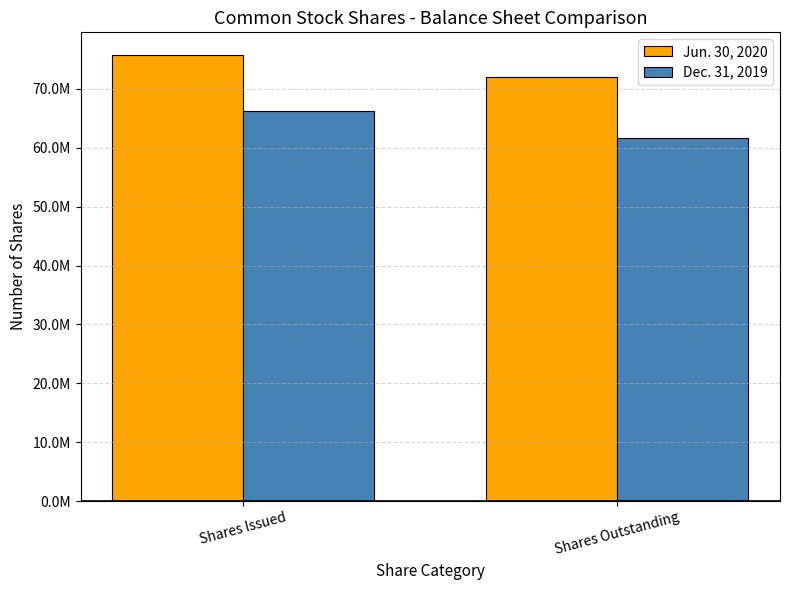

Reading left to right, extract all data points from this chart.

Jun. 30, 2020: 75811862	71972610
Dec. 31, 2019: 66284003	61635477